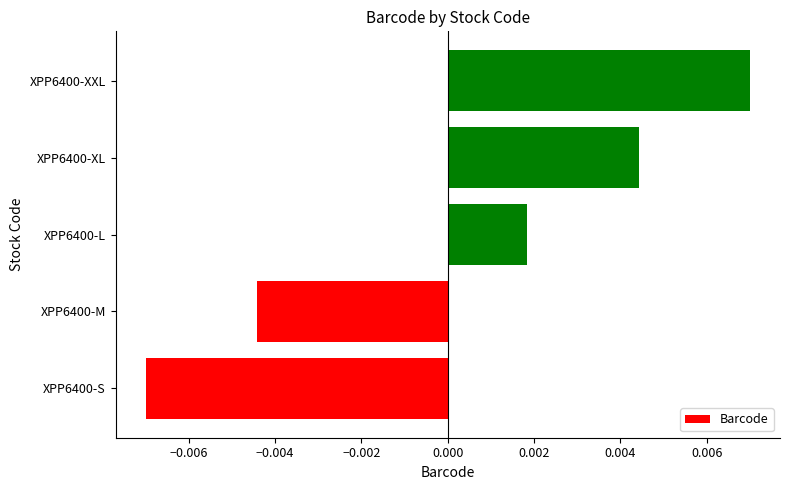

At which category does the chart reach its minimum across all series?

XPP6400-S